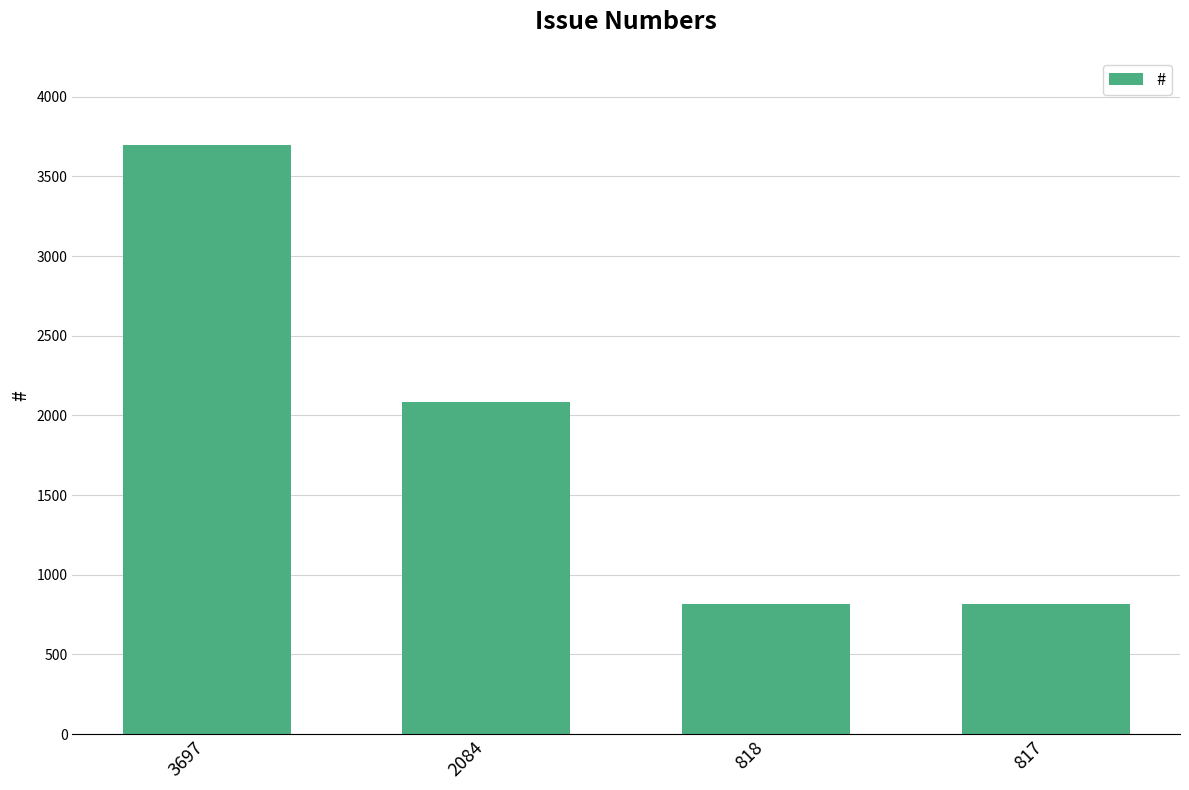

The chart shows a value of 5218 at 3697. True or false?

False